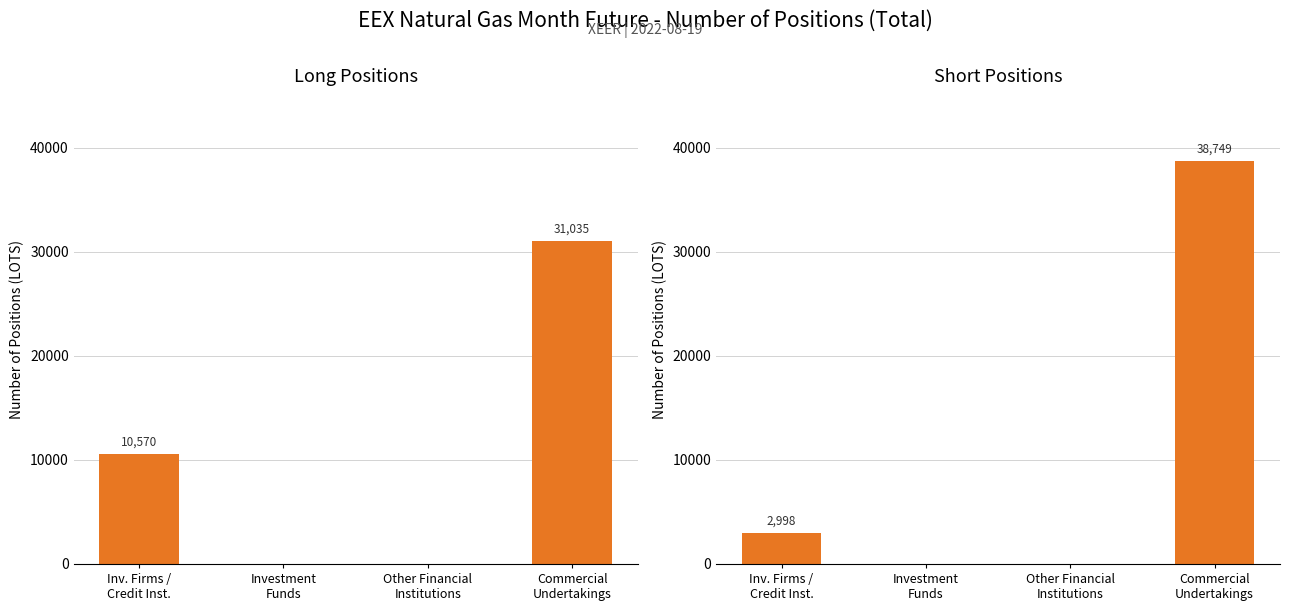

Which label corresponds to the largest value in the chart?

Commercial
Undertakings